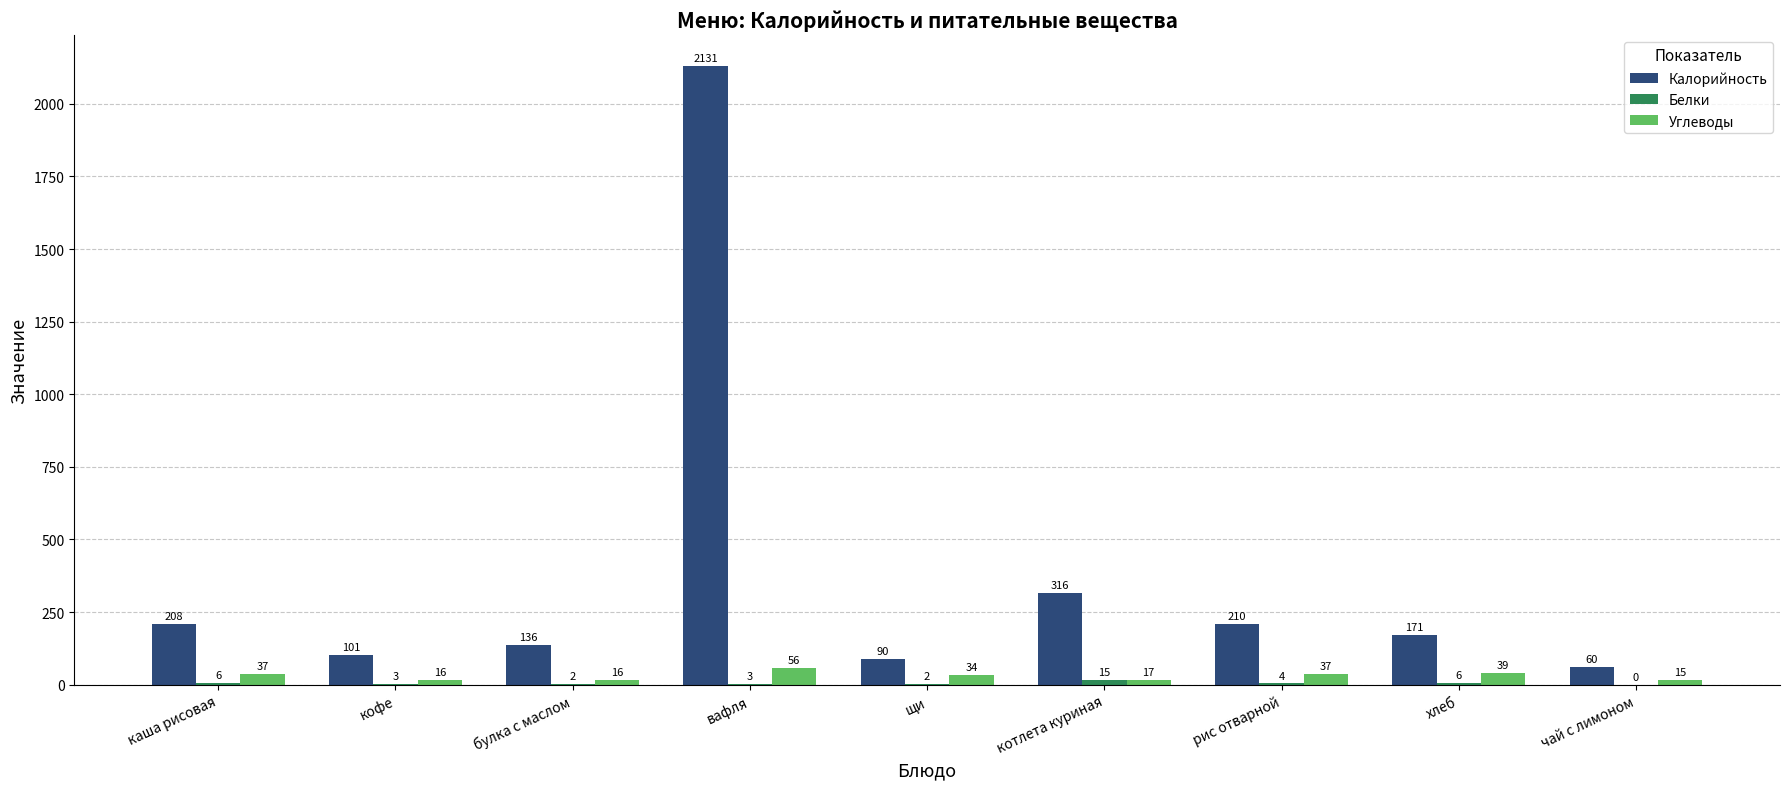

What is the sum of all Углеводы values?

267